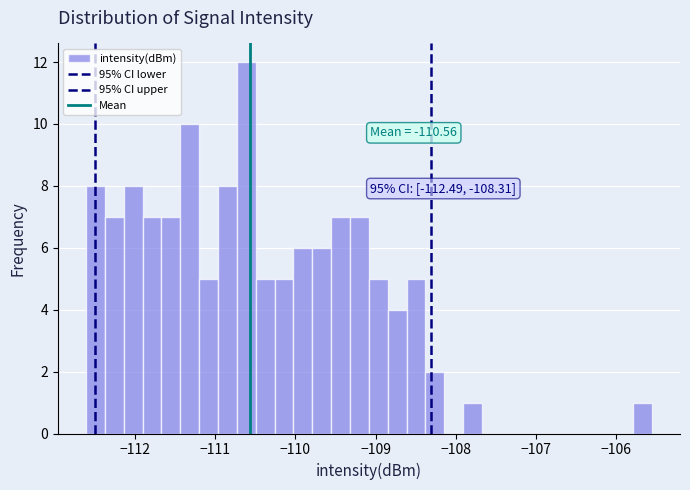

Read against the x-axis, roughly where is the centre of the tallest bar?

-110.6